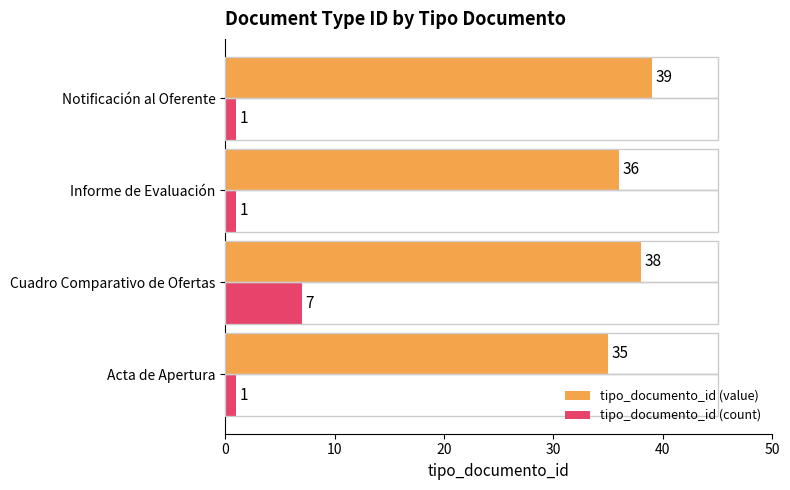

At which label does tipo_documento_id (count) reach its peak?

Cuadro Comparativo de Ofertas